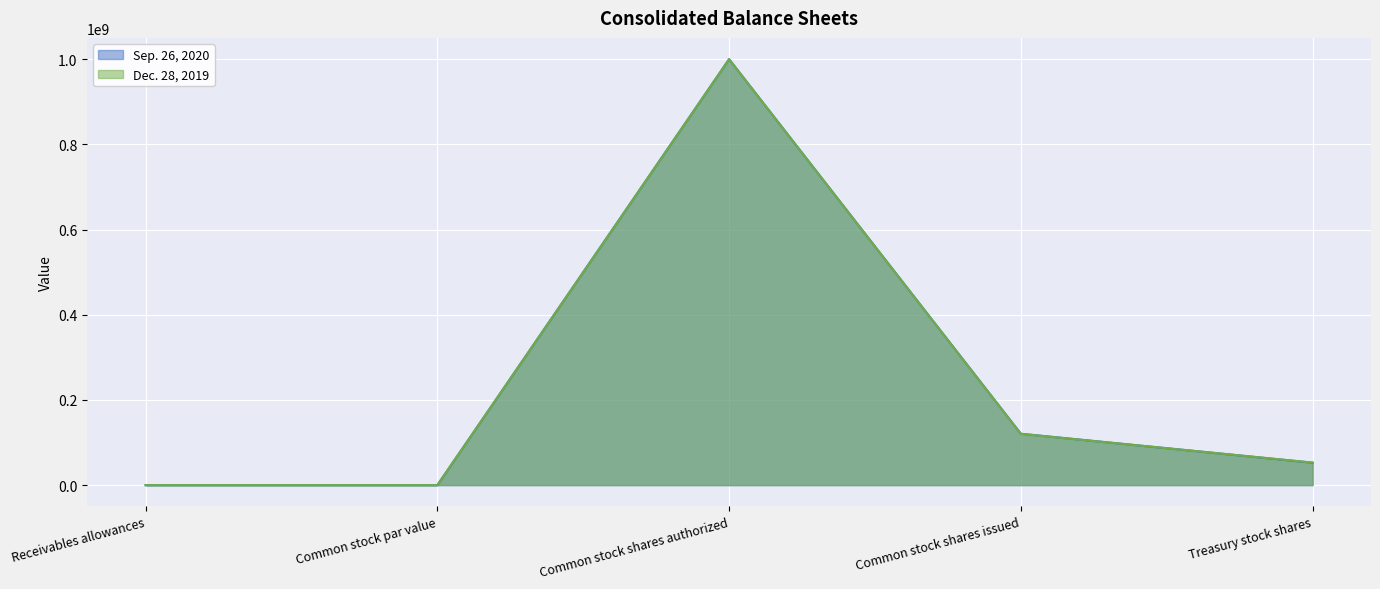

Reading right to left, transcribe all the data shown in this chart.

Sep. 26, 2020: 52626000	120649000	1000000000	0	2003
Dec. 28, 2019: 52933000	120352000	1000000000	0	1813